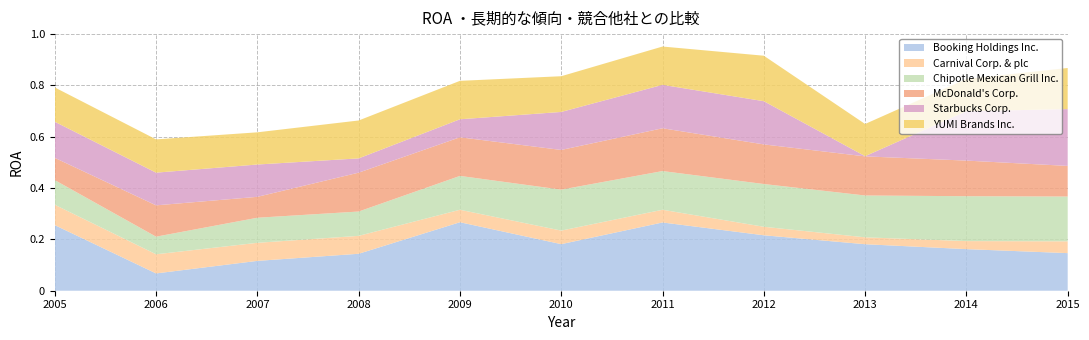

Reading left to right, extract all data points from this chart.

Booking Holdings Inc.: 2005=0.3	2006=0.1	2007=0.1	2008=0.1	2009=0.3	2010=0.2	2011=0.3	2012=0.2	2013=0.2	2014=0.2	2015=0.1
Carnival Corp. & plc: 2005=0.1	2006=0.1	2007=0.1	2008=0.1	2009=0.0	2010=0.1	2011=0.0	2012=0.0	2013=0.0	2014=0.0	2015=0.0
Chipotle Mexican Grill Inc.: 2005=0.1	2006=0.1	2007=0.1	2008=0.1	2009=0.1	2010=0.2	2011=0.2	2012=0.2	2013=0.2	2014=0.2	2015=0.2
McDonald's Corp.: 2005=0.1	2006=0.1	2007=0.1	2008=0.2	2009=0.2	2010=0.2	2011=0.2	2012=0.2	2013=0.2	2014=0.1	2015=0.1
Starbucks Corp.: 2005=0.1	2006=0.1	2007=0.1	2008=0.1	2009=0.1	2010=0.1	2011=0.2	2012=0.2	2013=0.0	2014=0.2	2015=0.2
YUM! Brands Inc.: 2005=0.1	2006=0.1	2007=0.1	2008=0.1	2009=0.1	2010=0.1	2011=0.1	2012=0.2	2013=0.1	2014=0.1	2015=0.2